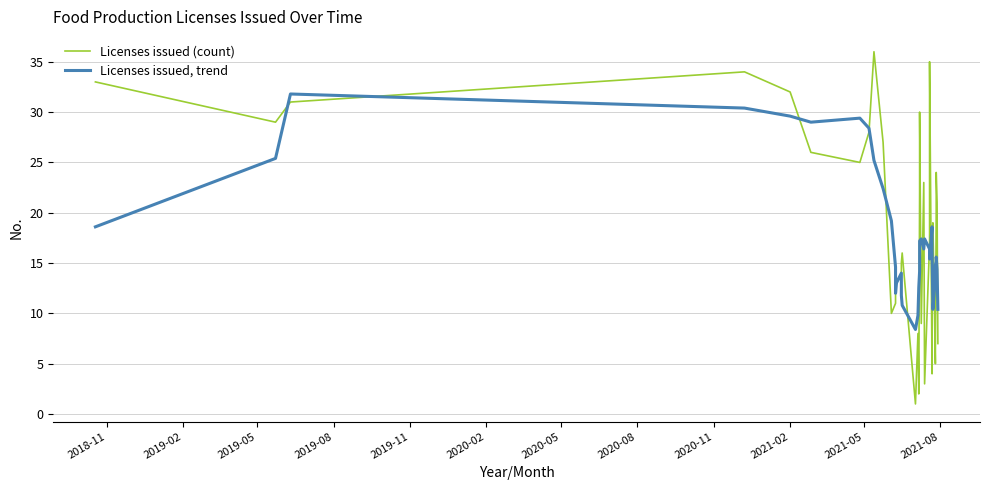

What is the value of the Licenses issued, trend point at the 27th from the left?

15.4